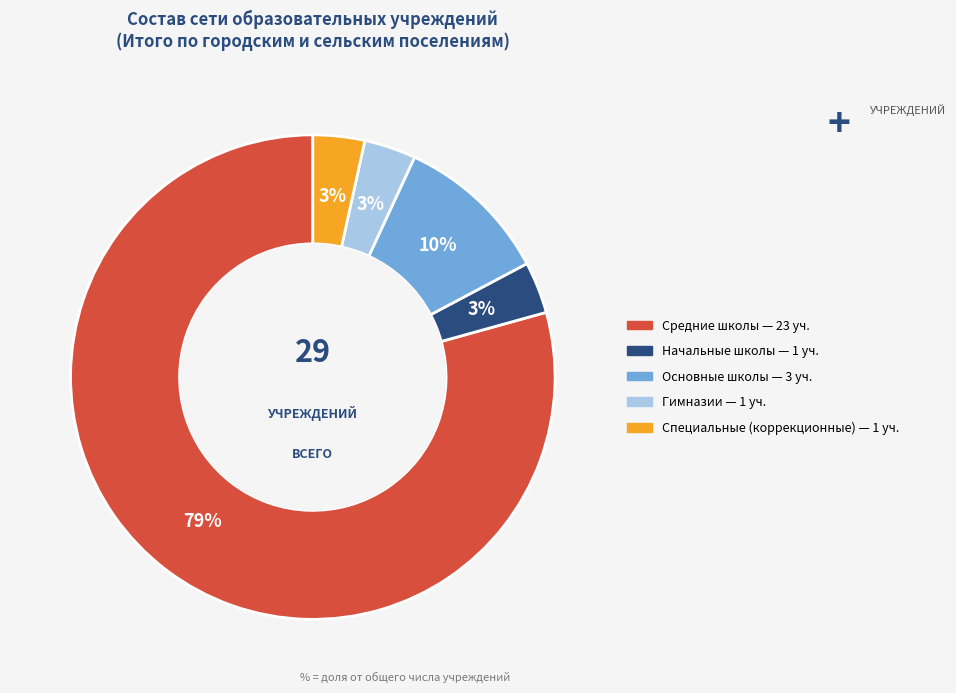

Does any single category account for the majority?

Yes